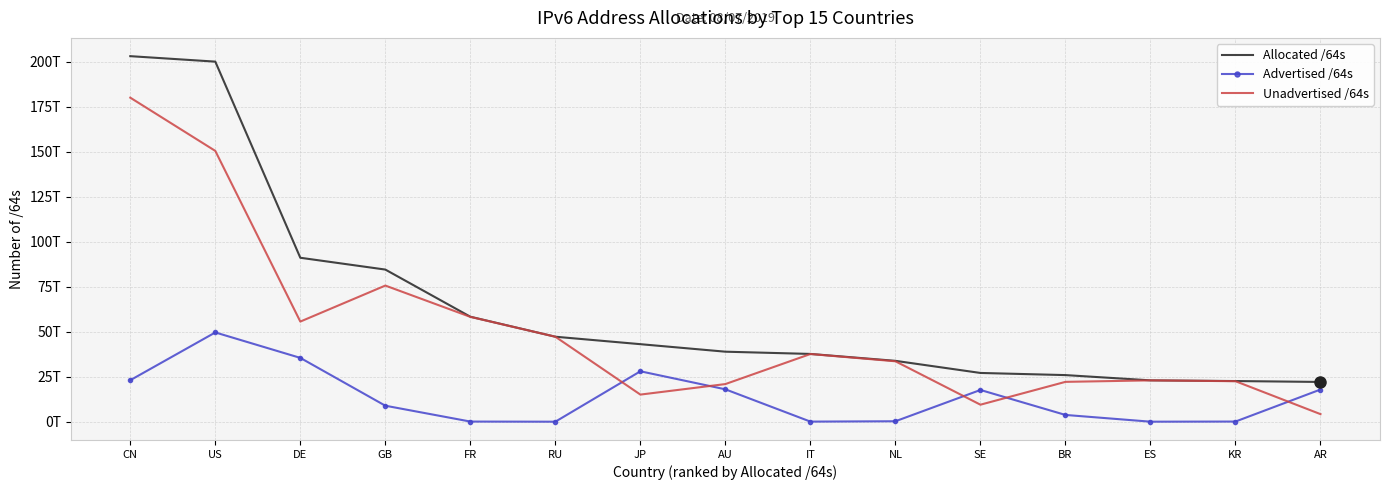

True or false: Allocated /64s and Unadvertised /64s cross at least once.

False